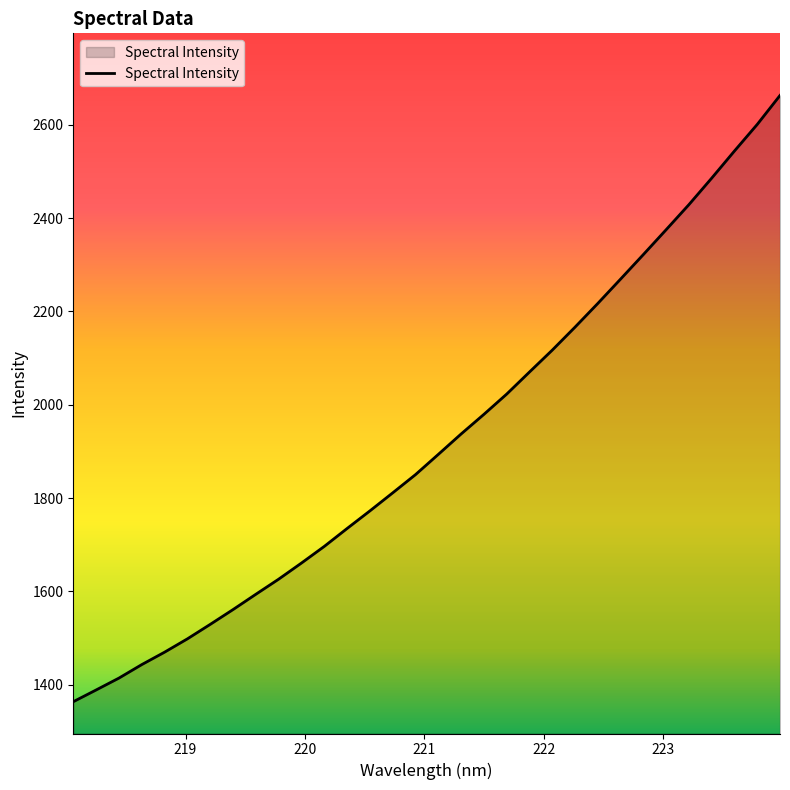

What is the difference between the maximum and minimum values?

1299.8